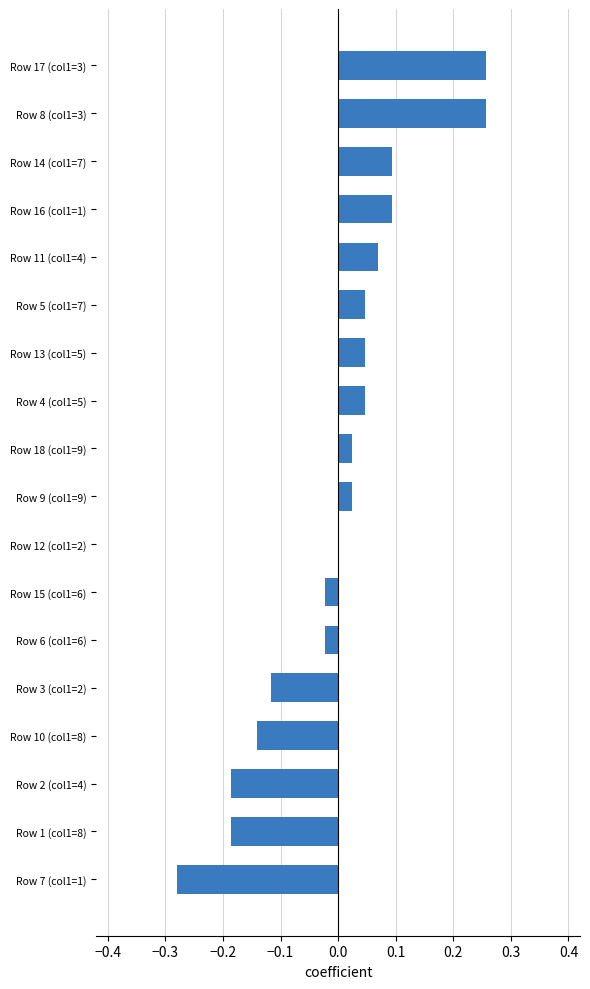

Which has a higher value, Row 10 (col1=8) or Row 3 (col1=2)?

Row 3 (col1=2)